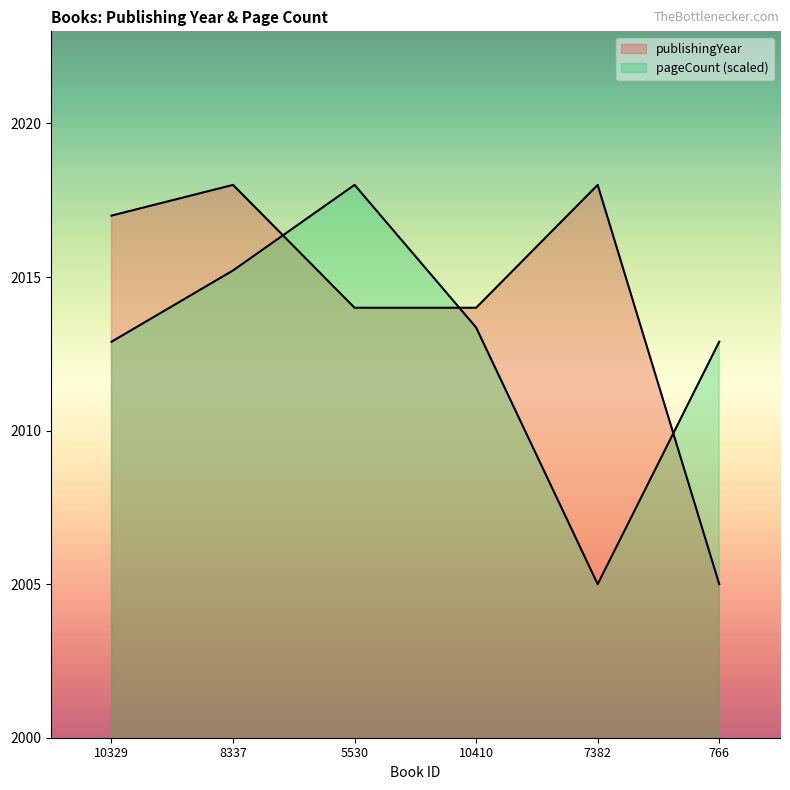

True or false: pageCount has more than 1 interior local peaks.

False